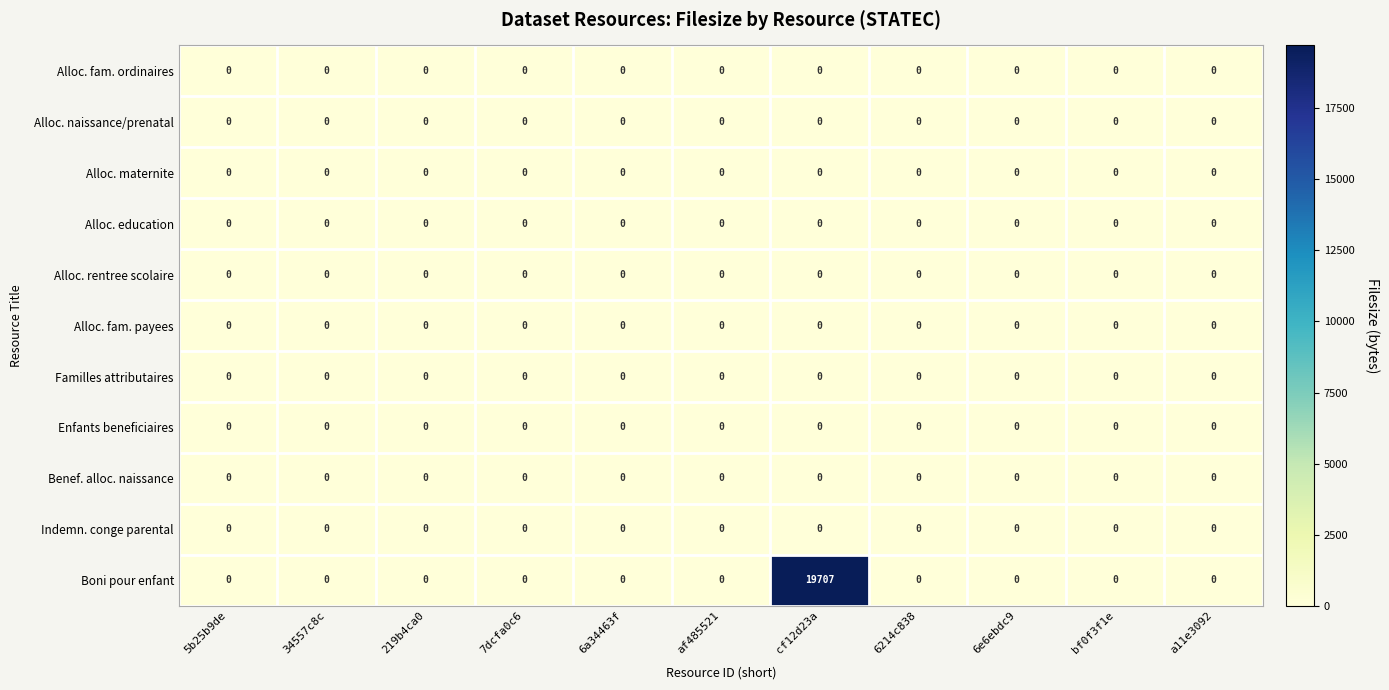

Is it true that Indemn. conge parental equals 0 at 6e6ebdc9?

True